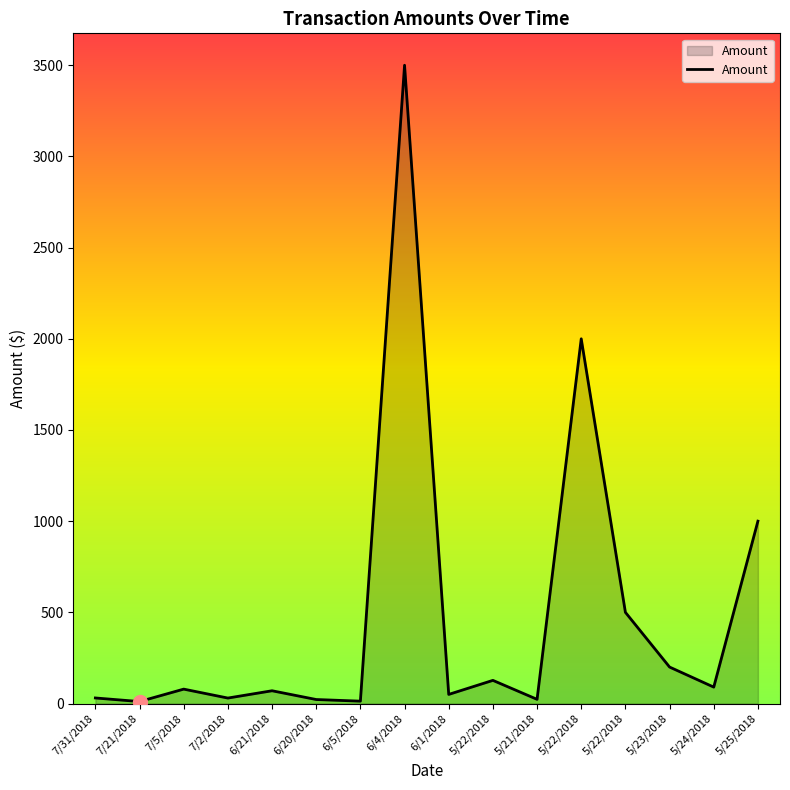

Between 7/2/2018 and 5/22/2018, which is larger?

5/22/2018